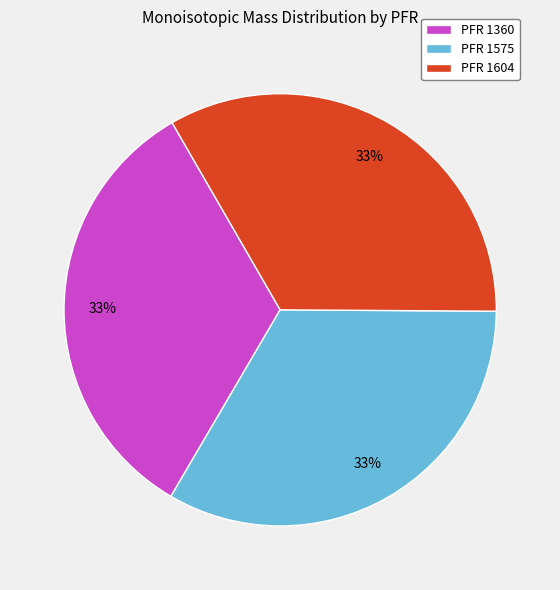

True or false: PFR 1575 accounts for 39% of the total.

False